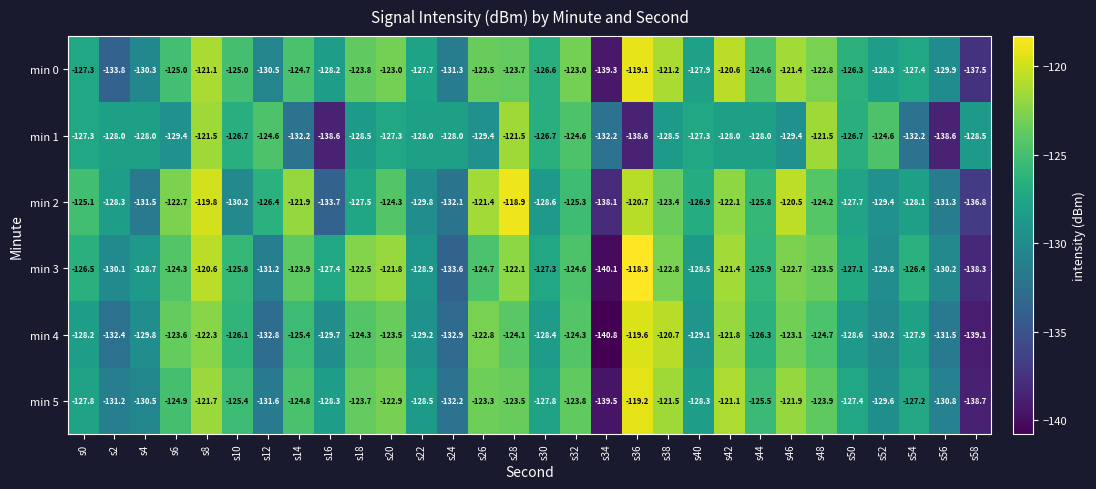

What is the maximum value shown in the chart?

-118.3